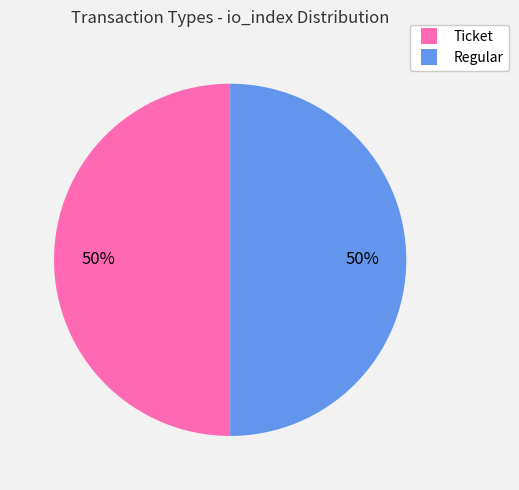

Is it true that Regular is 64% of the pie?

False